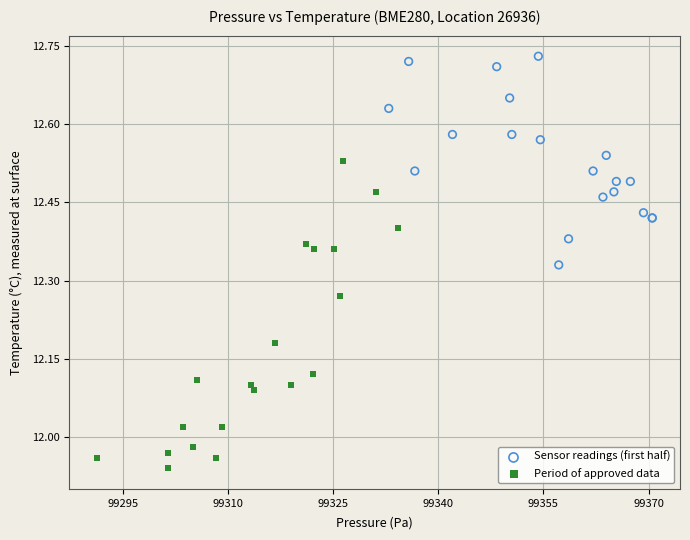

Which series contains the lowest Y value?

Period of approved data